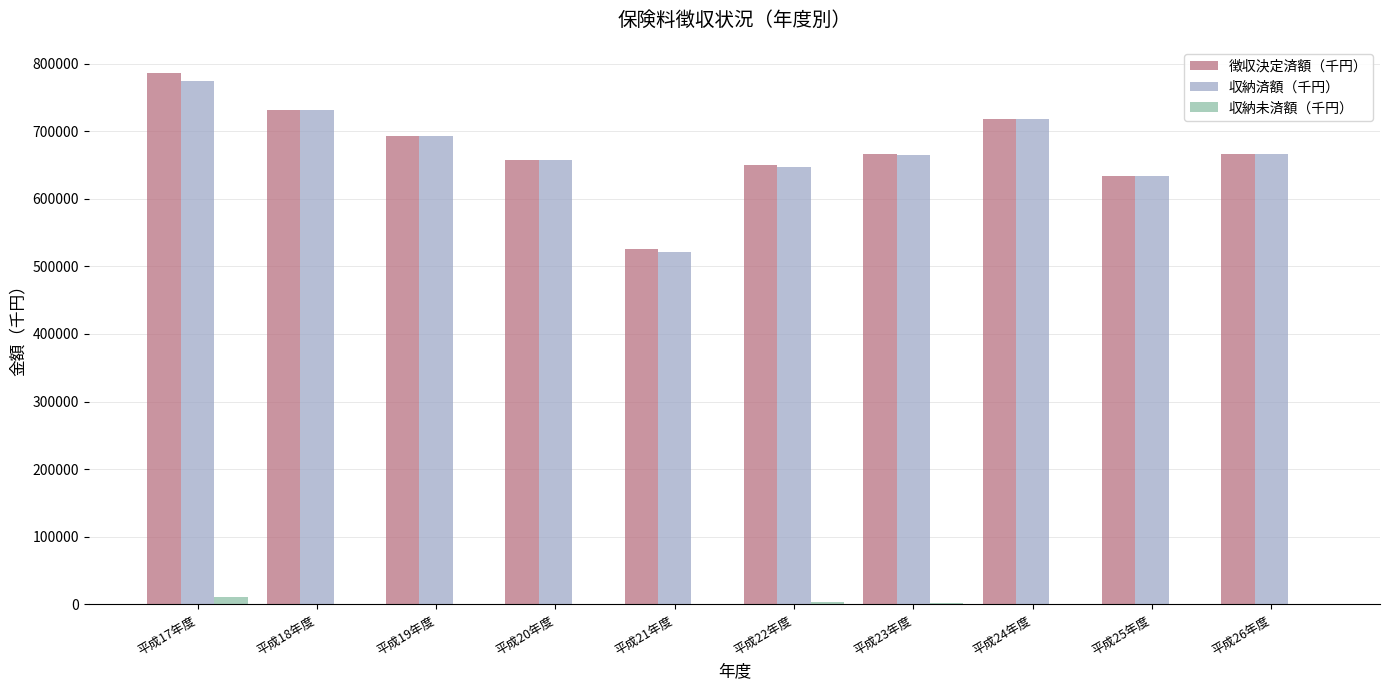

What is the sum of all 収納済額（千円） values?

6703965